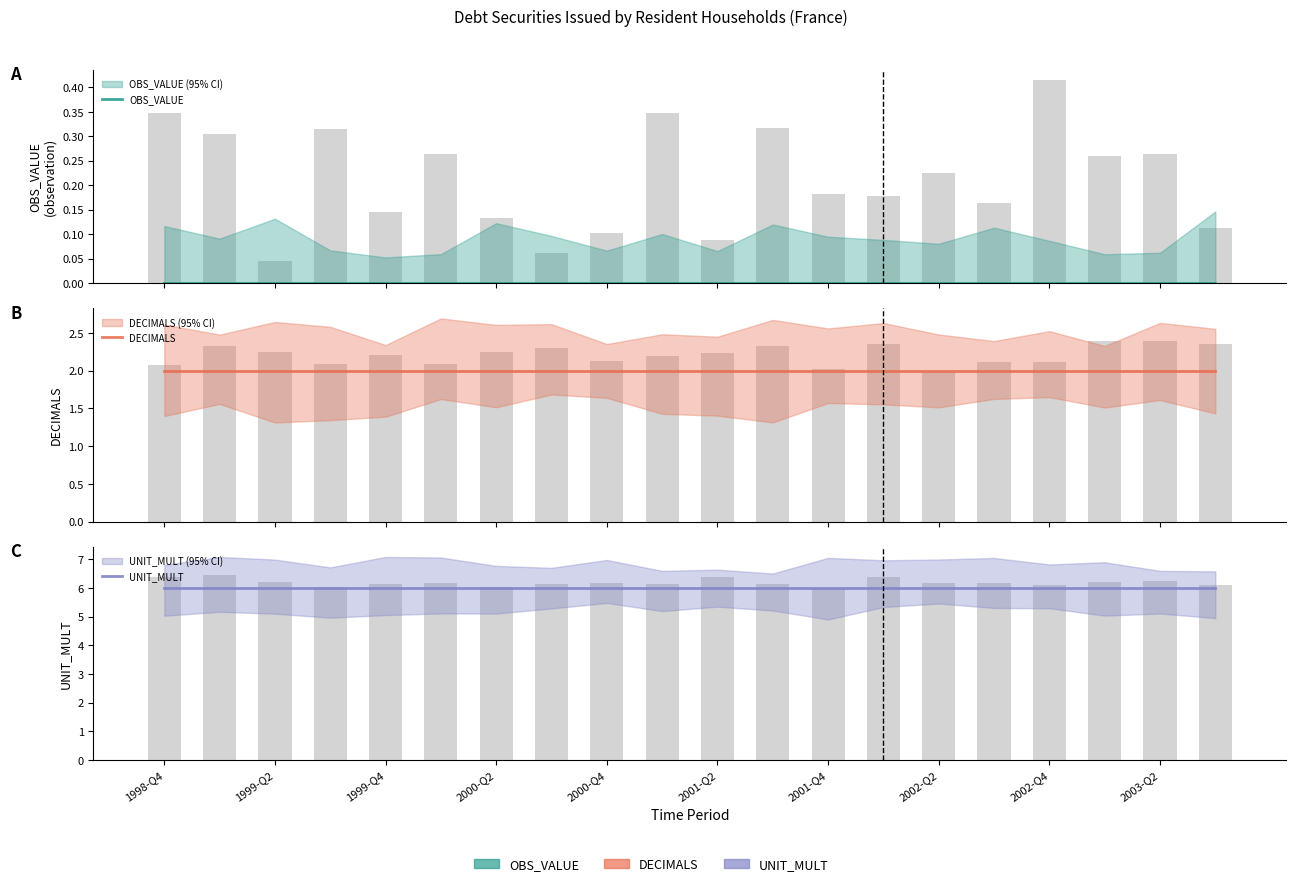

List the series in order of their overall mean, lowest first.

OBS_VALUE, DECIMALS, UNIT_MULT